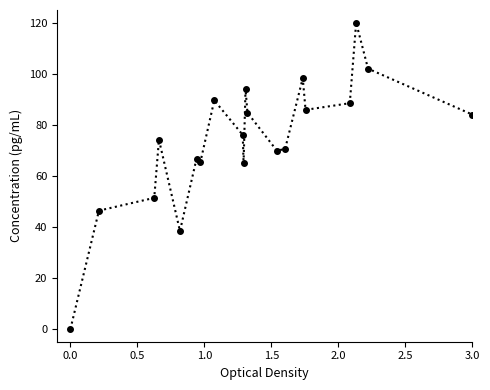

Reading right to left, extract all data points from this chart.

84.0	102.0	120.0	88.5	85.9	98.3	70.5	69.9	84.8	94.0	64.9	76.0	89.6	65.5	66.8	38.4	74.2	51.4	46.4	0.0